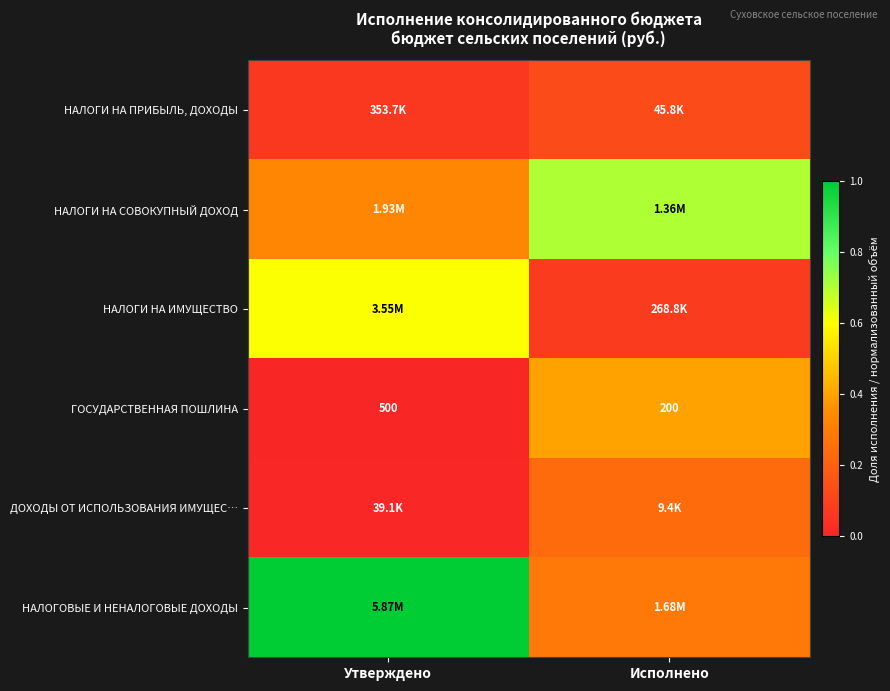

At which label does ГОСУДАРСТВЕННАЯ ПОШЛИНА reach its minimum?

Исполнено